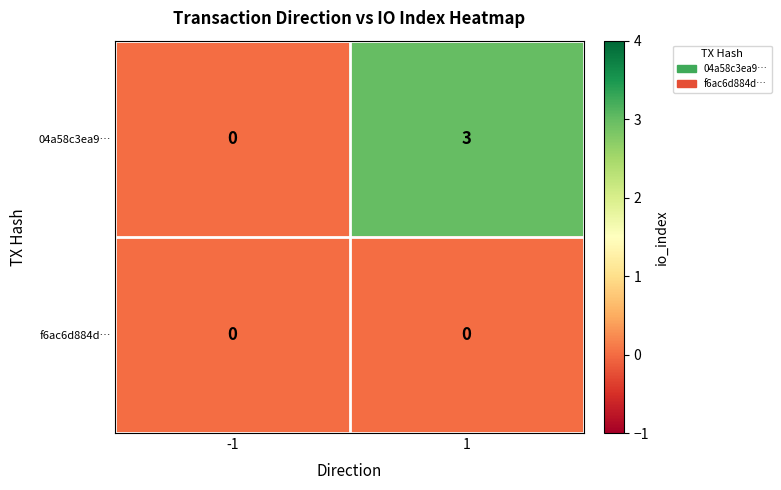

Which label corresponds to the largest value in the chart?

1